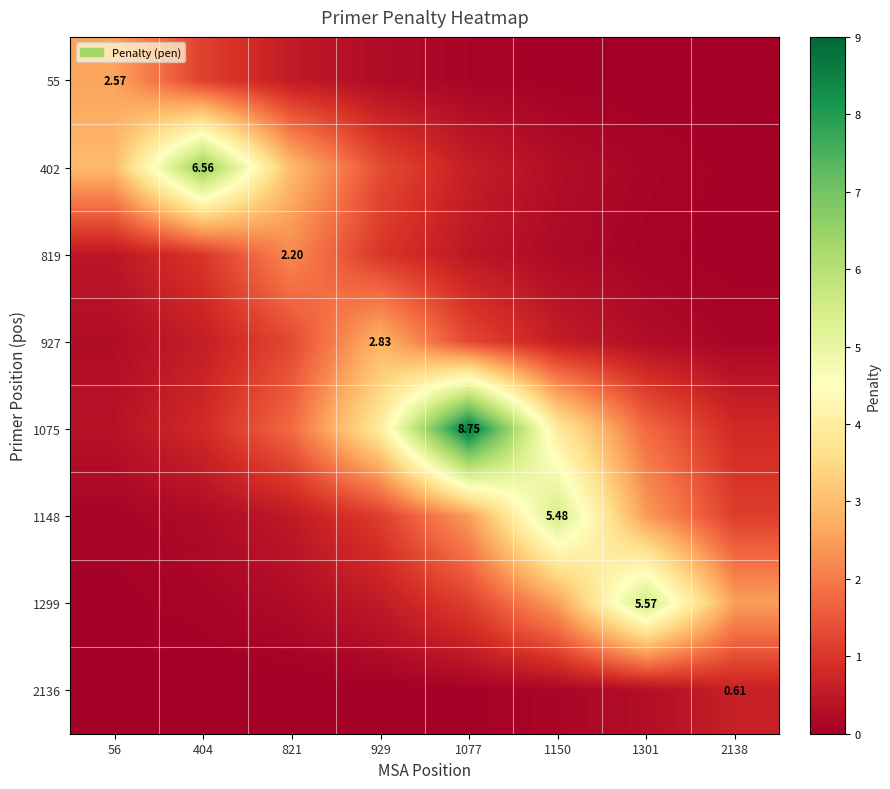

What is the total value across all series at 1077?

14.8